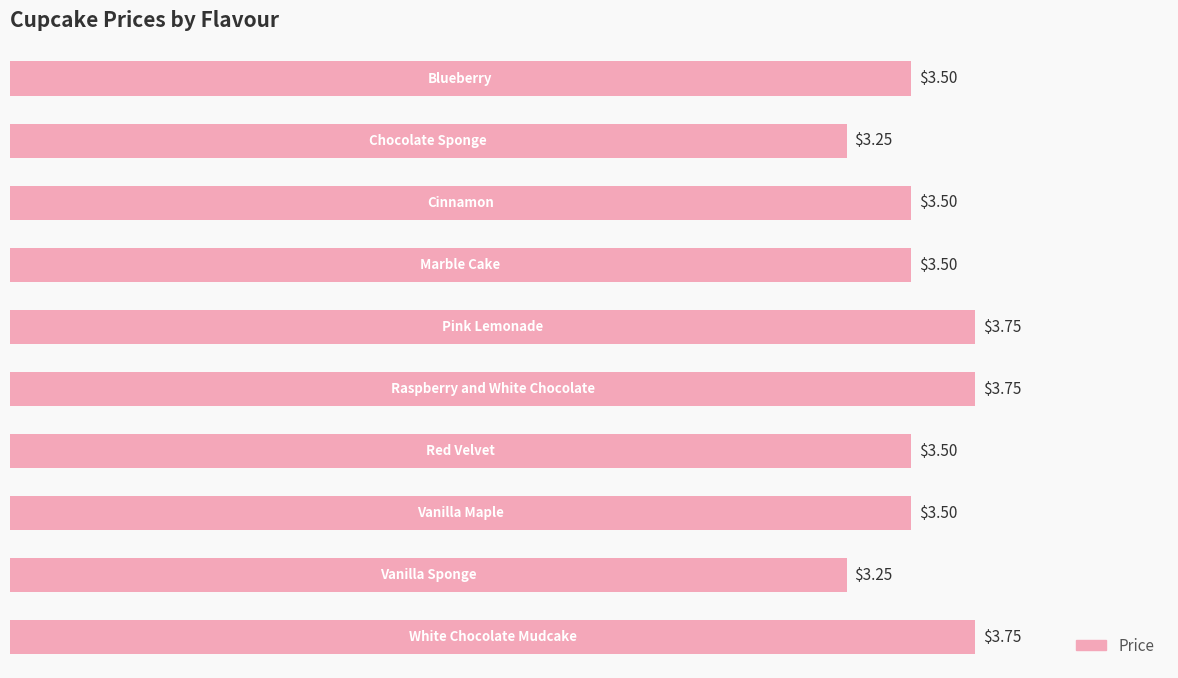

What is the difference between the second highest and second lowest values?

0.5